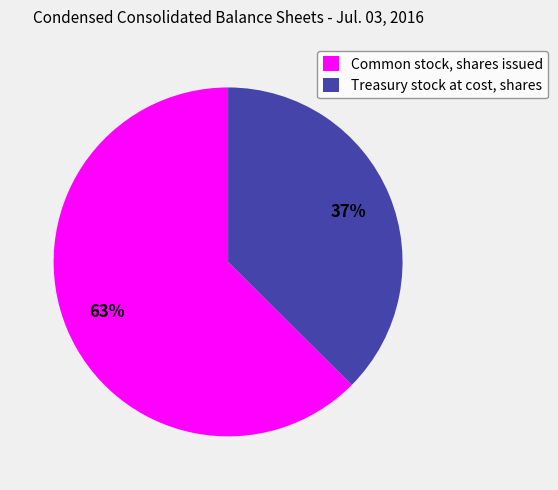

What percentage is the Treasury stock at cost, shares slice, to the nearest percent?

37%